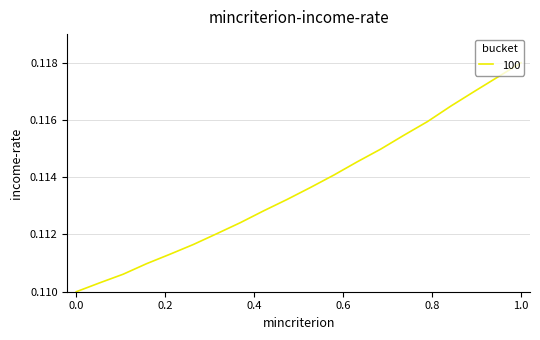

At which category does the chart reach its peak across all series?

1.0